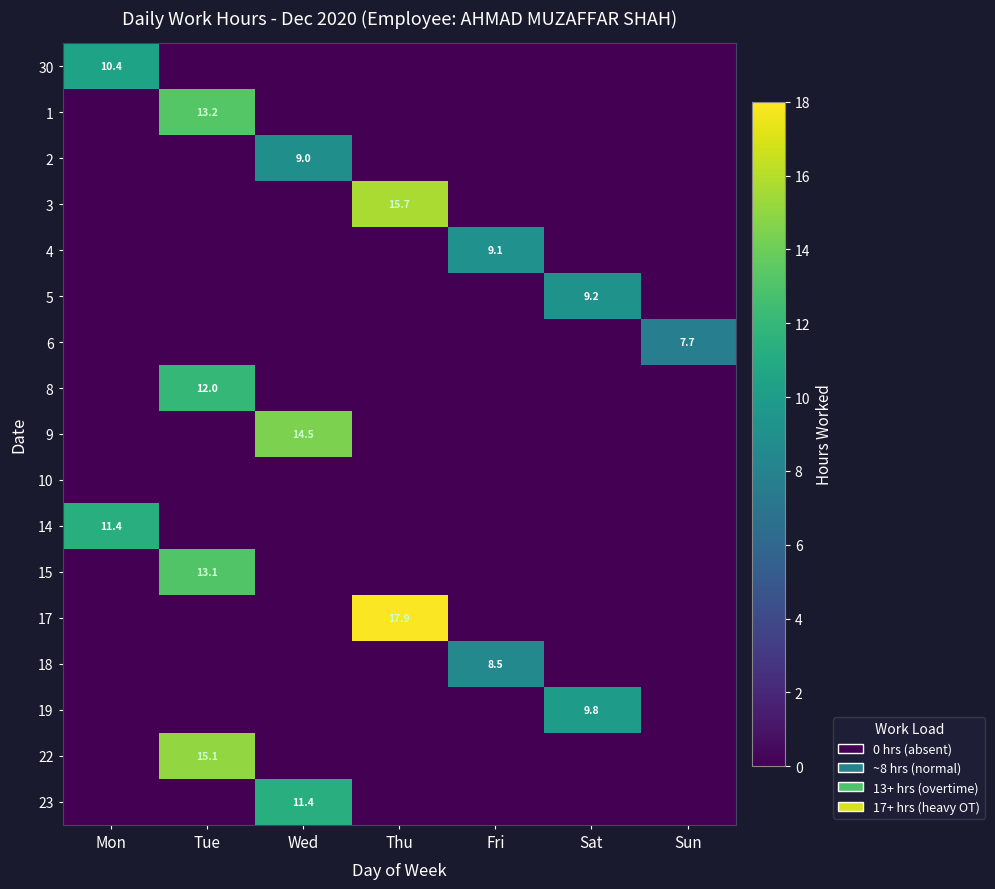

What is the maximum value for 23?

11.4